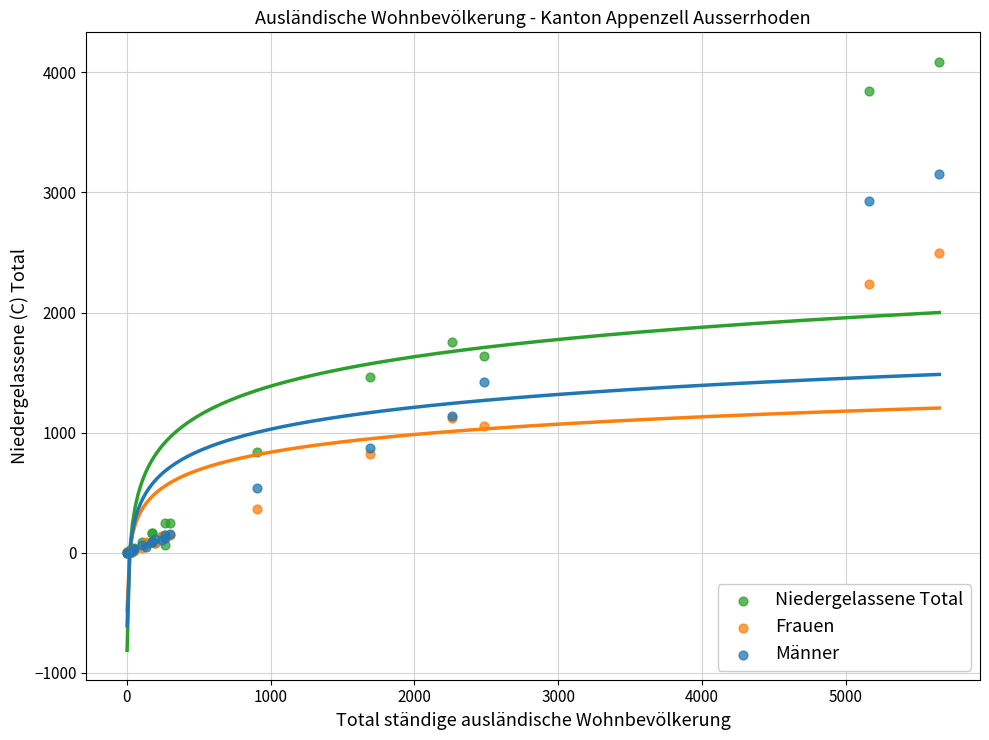

Across all series, what Y value is closest to 2044?

2235